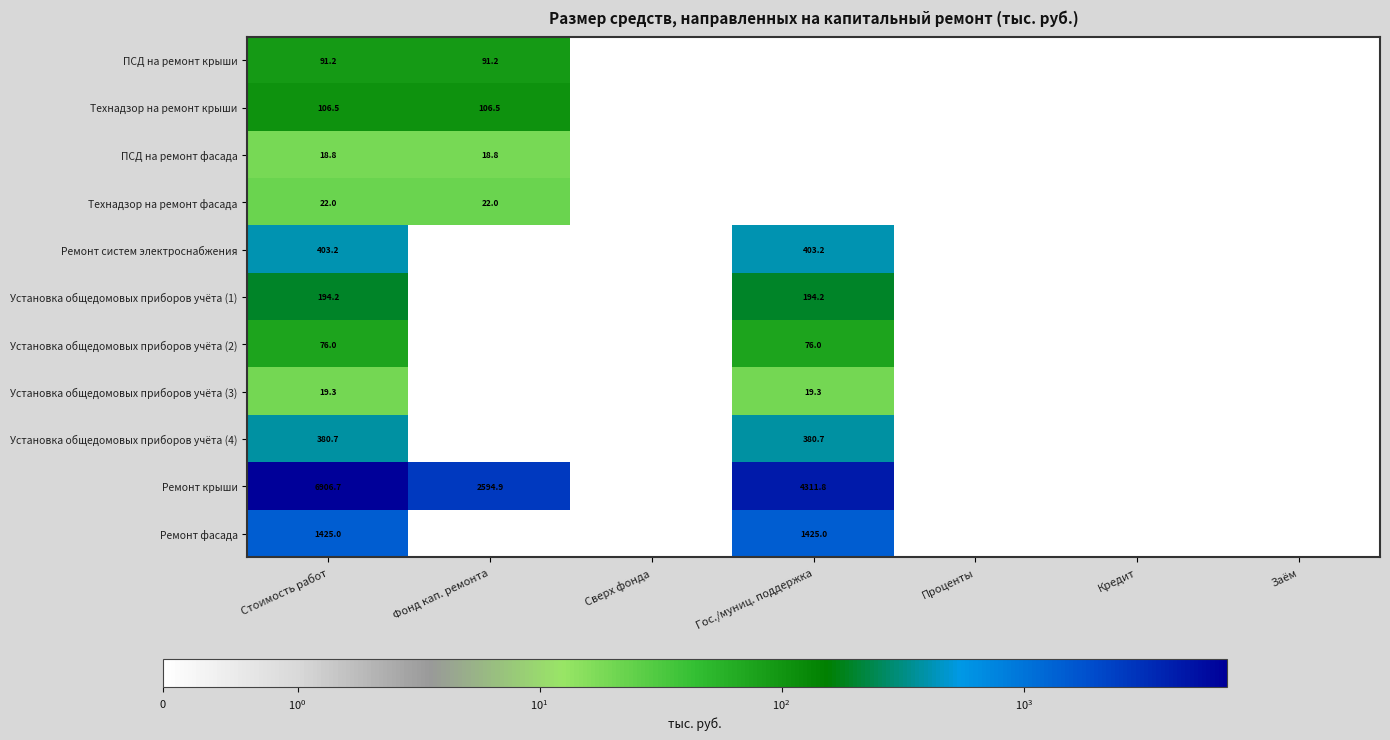

The ПСД на ремонт фасада series shows 32.2 at Фонд кап. ремонта. True or false?

False